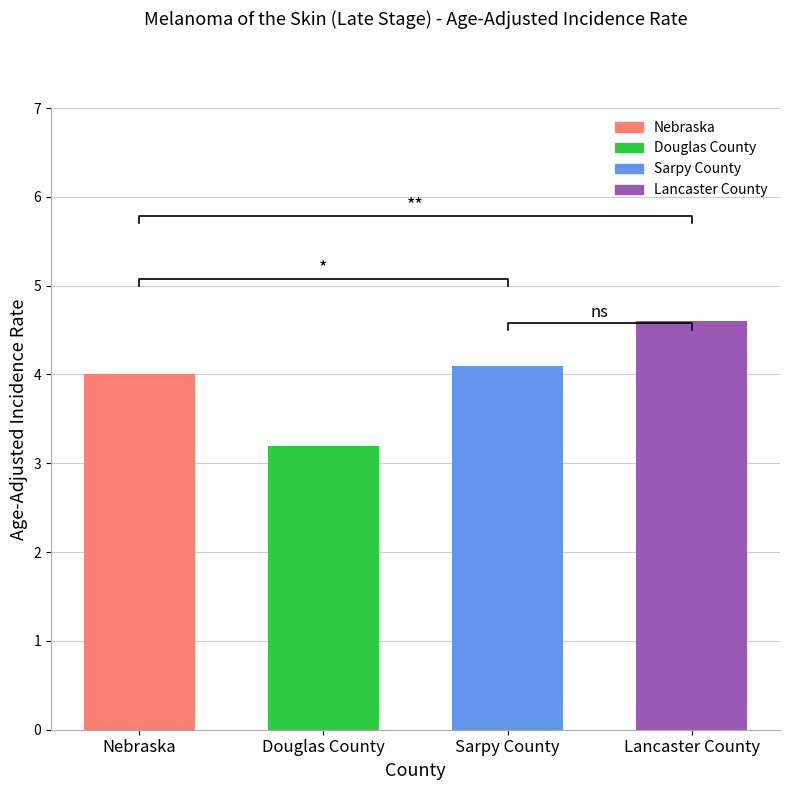

True or false: the data shows 2.3 at Lancaster County.

False